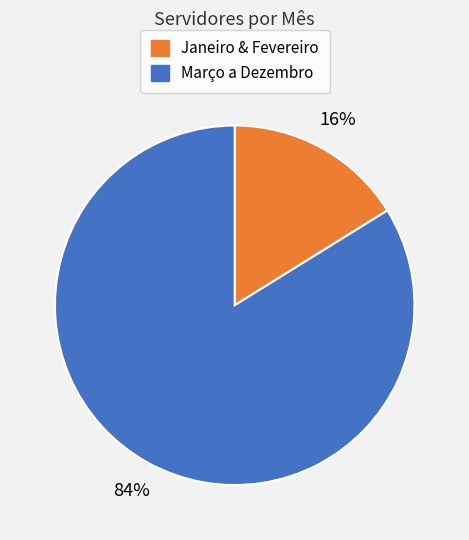

To the nearest percent, what is the difference between the largest and smallest slice percentages?

68%